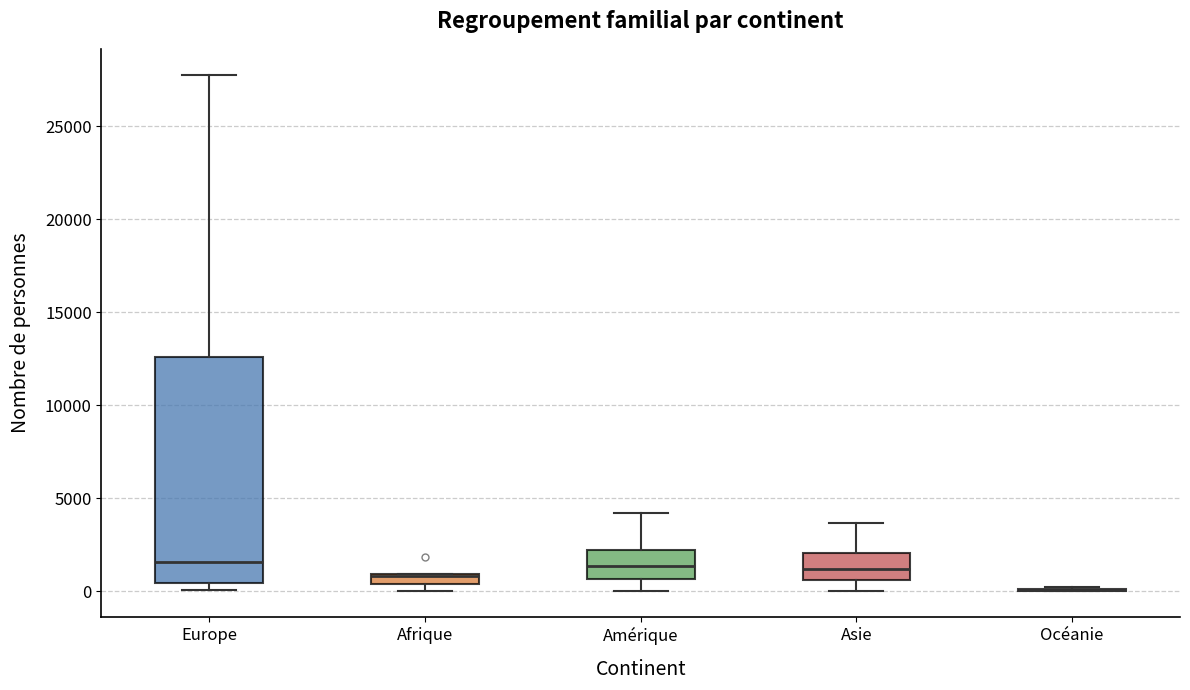

Where is the lower edge of the box for Amérique on the y-axis? The values are not printed on the chart, so give them approximately, as read against the axis.

500